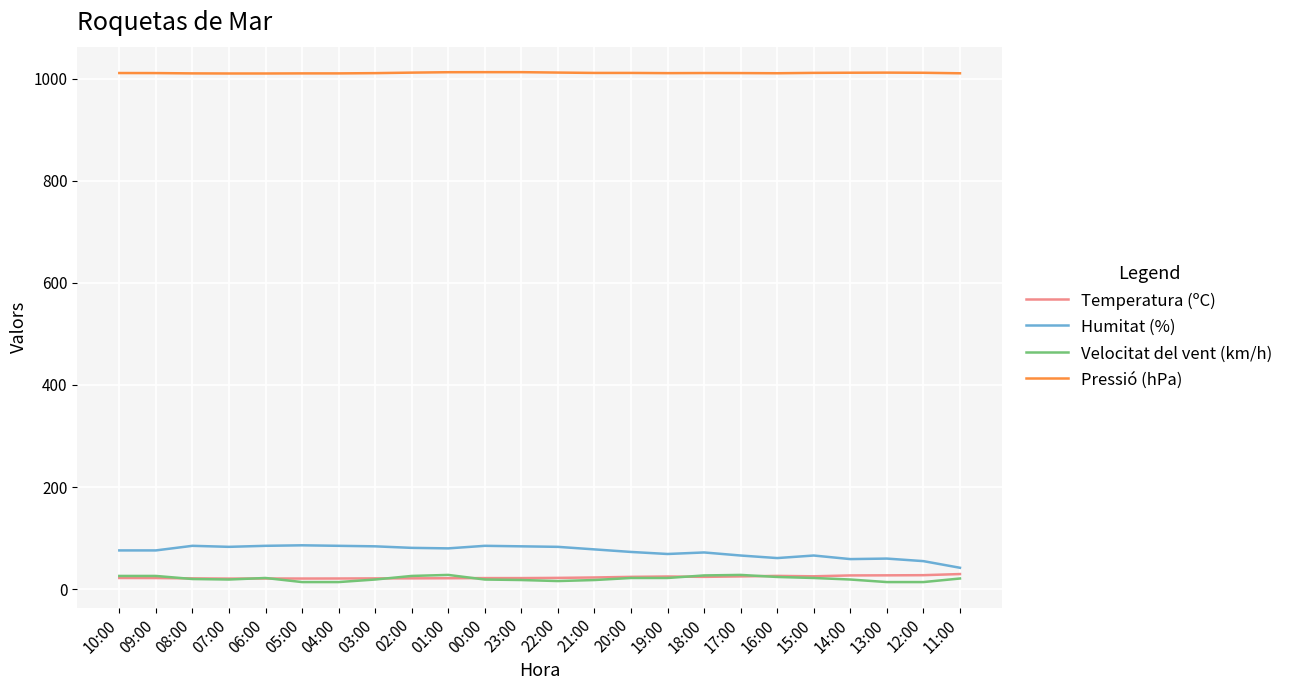

The Pressió (hPa) series shows 1011.9 at 22:00. True or false?

True